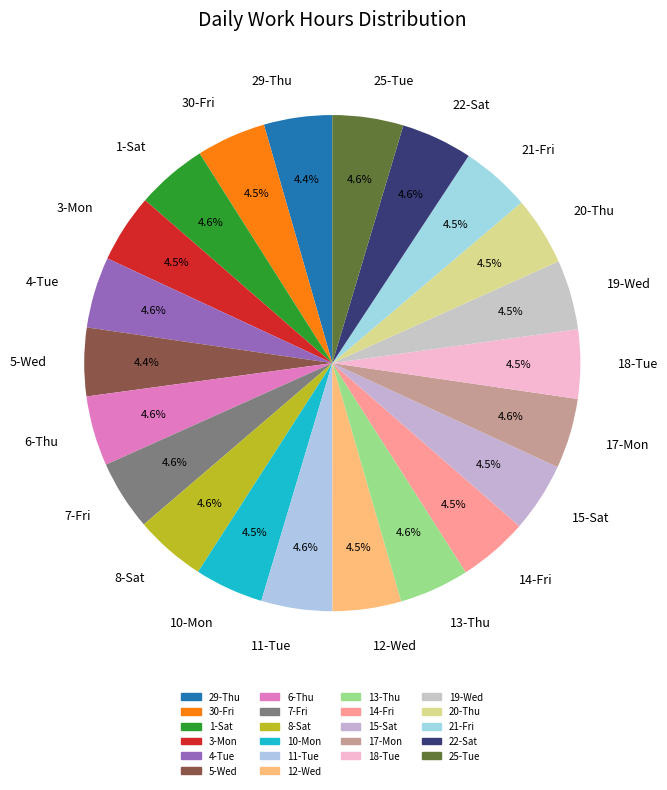

Is there any slice that represents more than half of the pie?

No